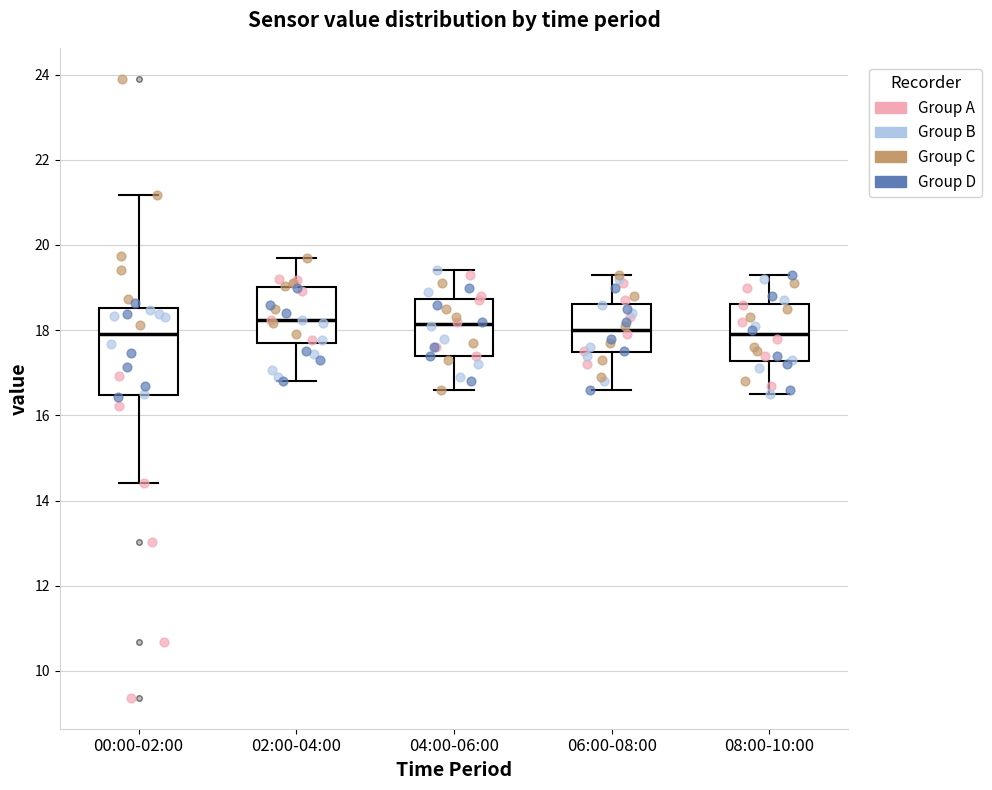

Reading left to right, transcribe this box plot: for each box, give where its median line is, the range the box spans, and where its two whiskers end, as read against the y-axis. The values are not printed on the chart, so give them approximately, as read against the axis.

00:00-02:00: median 18.0, box 16.4 to 18.6, whiskers 14.4 to 21.2
02:00-04:00: median 18.2, box 17.8 to 19.0, whiskers 16.8 to 19.8
04:00-06:00: median 18.2, box 17.4 to 18.8, whiskers 16.6 to 19.4
06:00-08:00: median 18.0, box 17.4 to 18.6, whiskers 16.6 to 19.4
08:00-10:00: median 18.0, box 17.2 to 18.6, whiskers 16.6 to 19.4